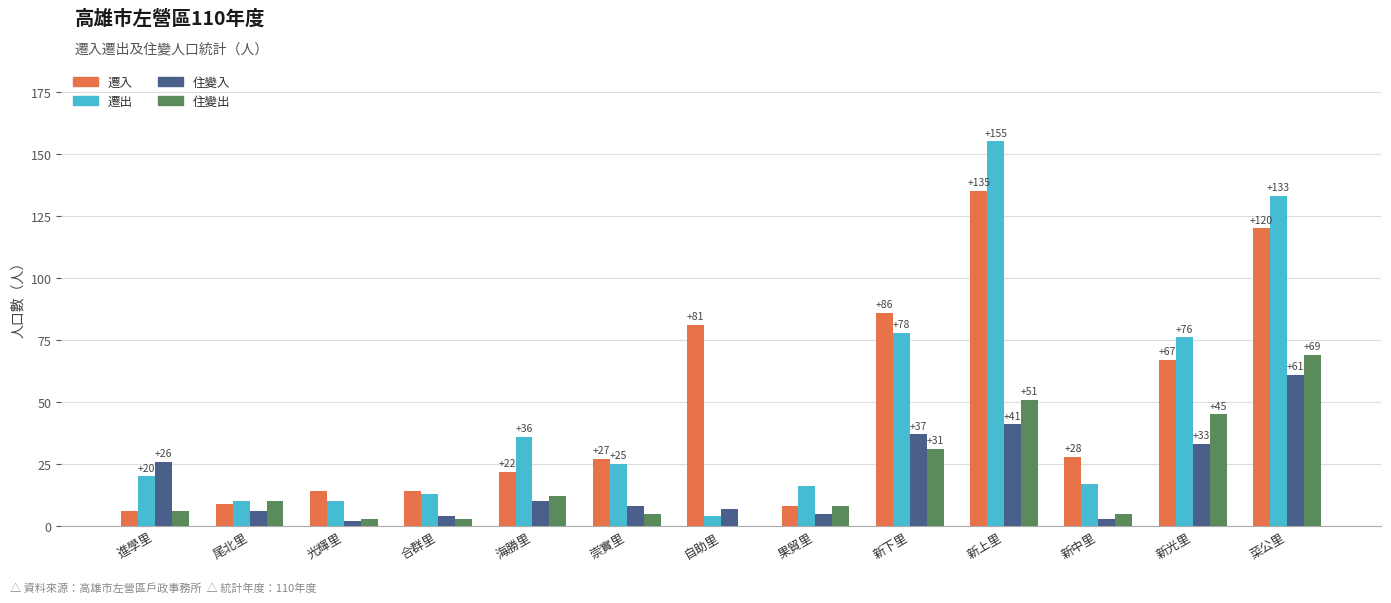

Which series has the largest total across all categories?

遷入